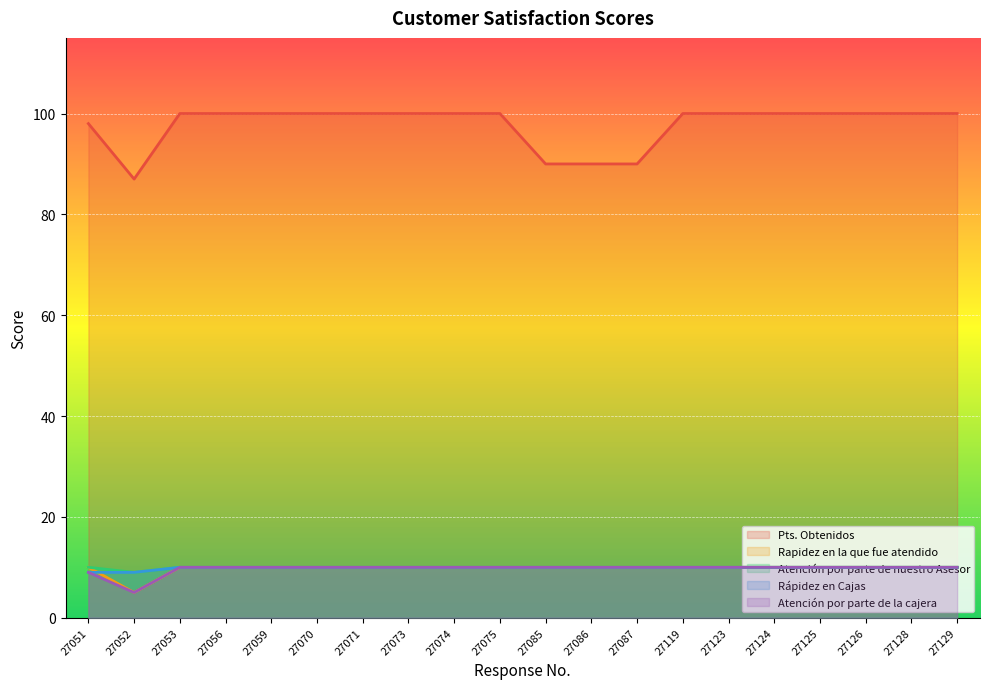

At how many categories does at least one series exceed 83?

20